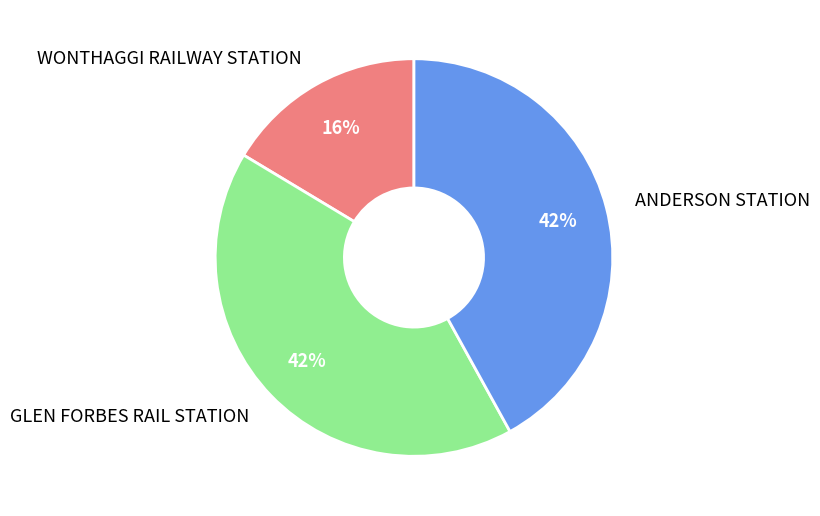

Approximately how many times larger is the value at WONTHAGGI RAILWAY STATION compared to ANDERSON STATION?

0.4